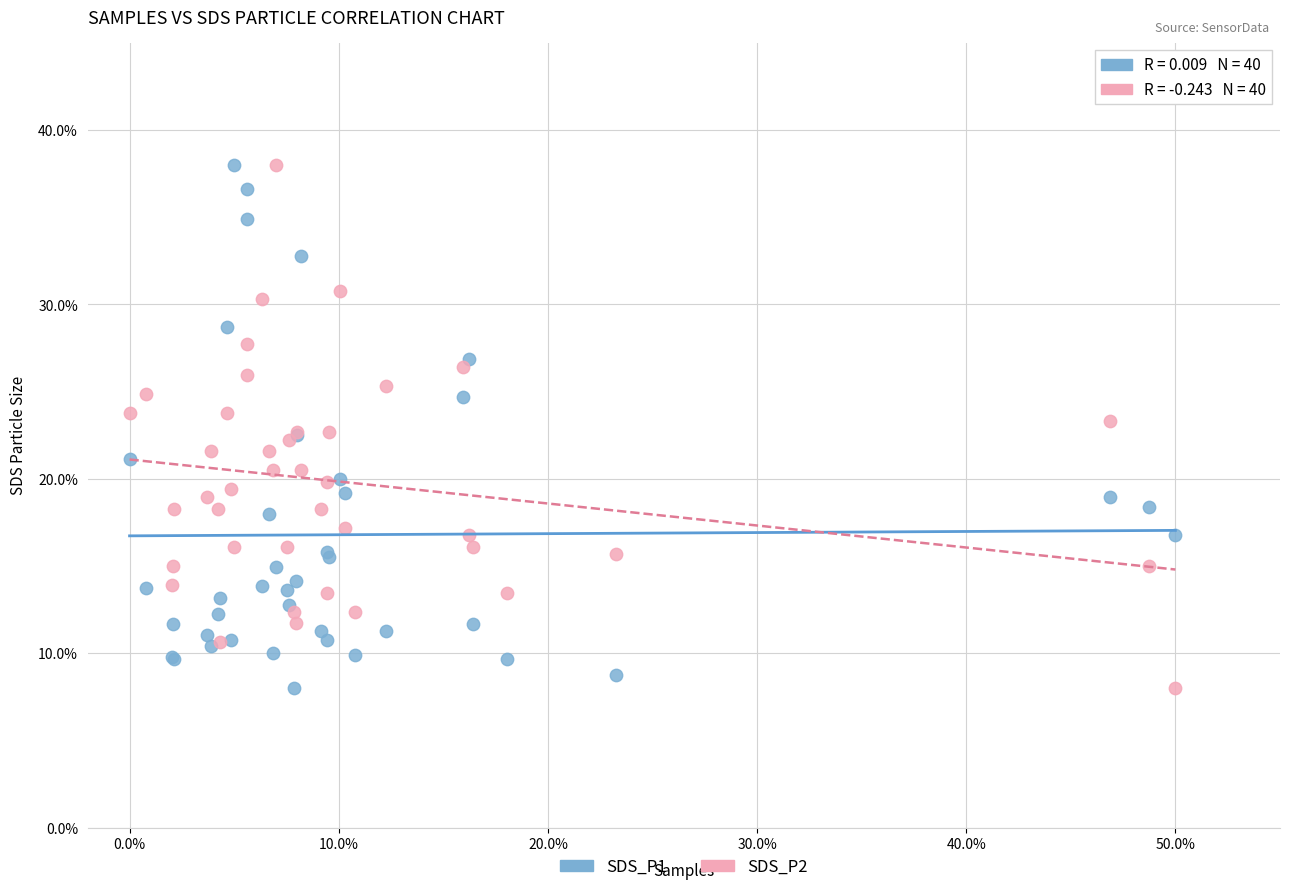

What are all the series names shown in the legend?

SDS_P1, SDS_P2